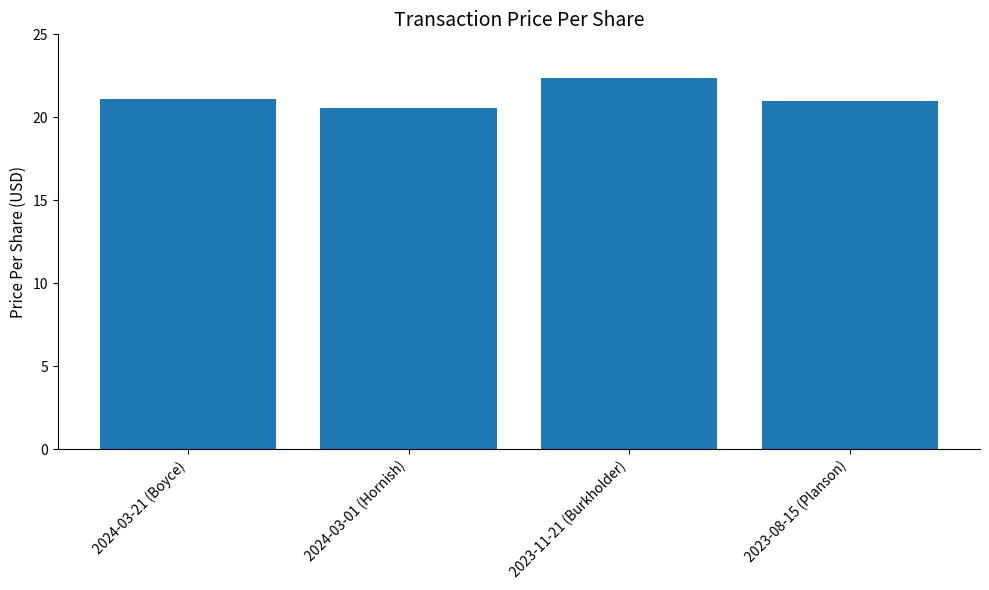

What is the approximate value at 2023-08-15 (Planson)?

21.0